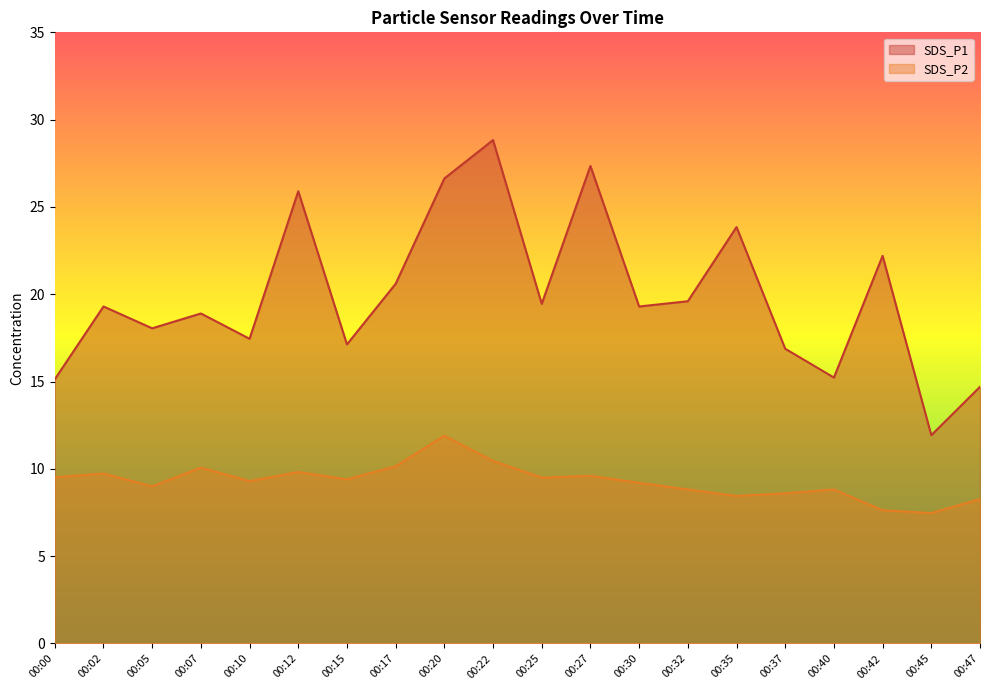

True or false: SDS_P1 and SDS_P2 cross at least once.

False